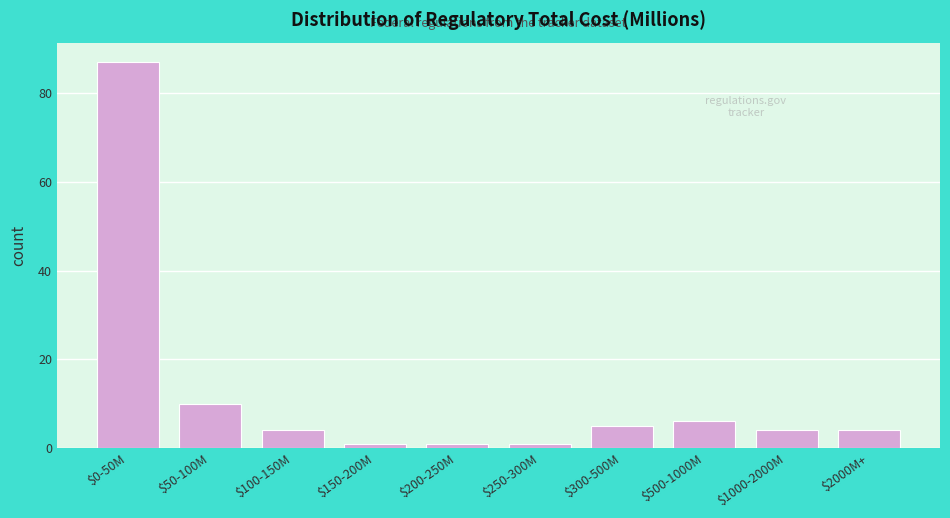

Reading right to left, transcribe all the data shown in this chart.

4	4	6	5	1	1	1	4	10	87